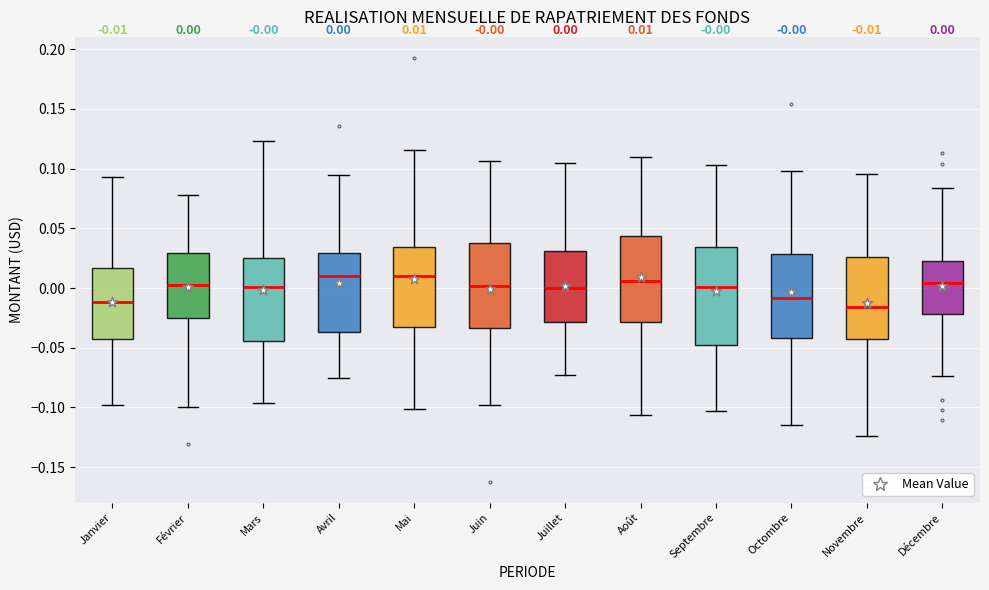

Which box is the tallest, from its lower edge to its upper edge?

Septembre